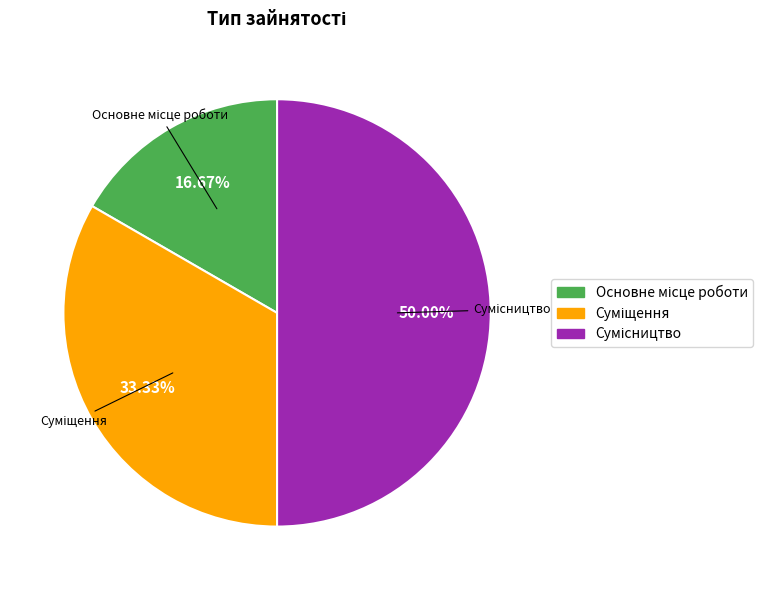

Rank the categories by value from lowest to highest.

Основне місце роботи, Суміщення, Сумісництво